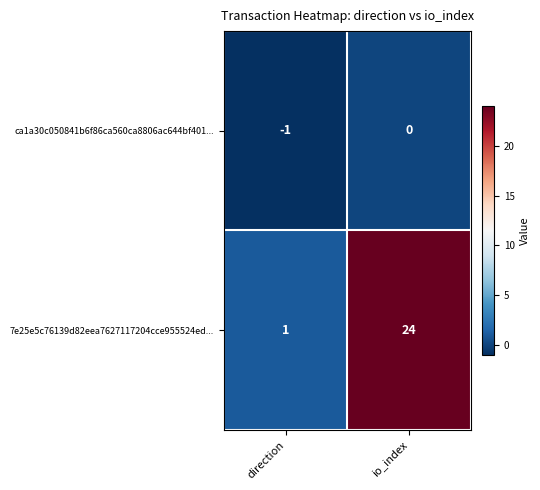

Is the value of 7e25e5c76139d82eea7627117204cce955524ed... at direction greater than the value of ca1a30c050841b6f86ca560ca8806ac644bf401... at io_index?

Yes